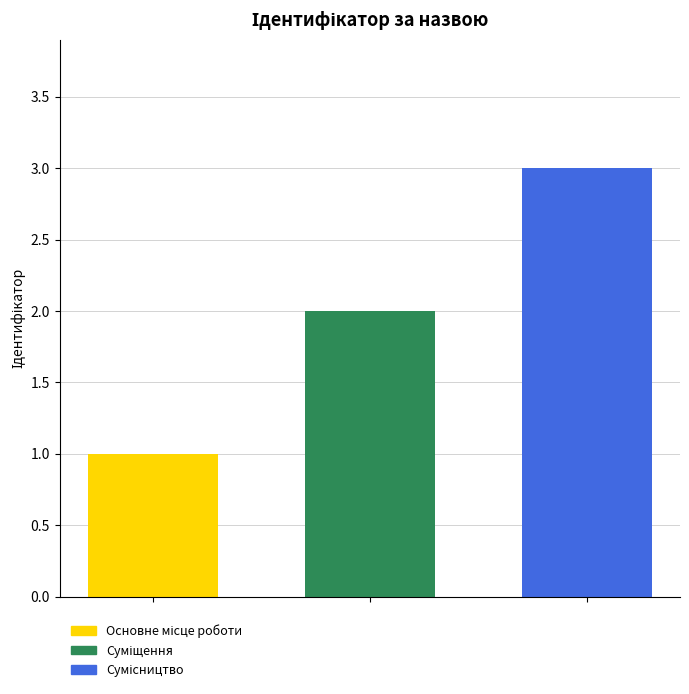

How many data points are less than 2?

1